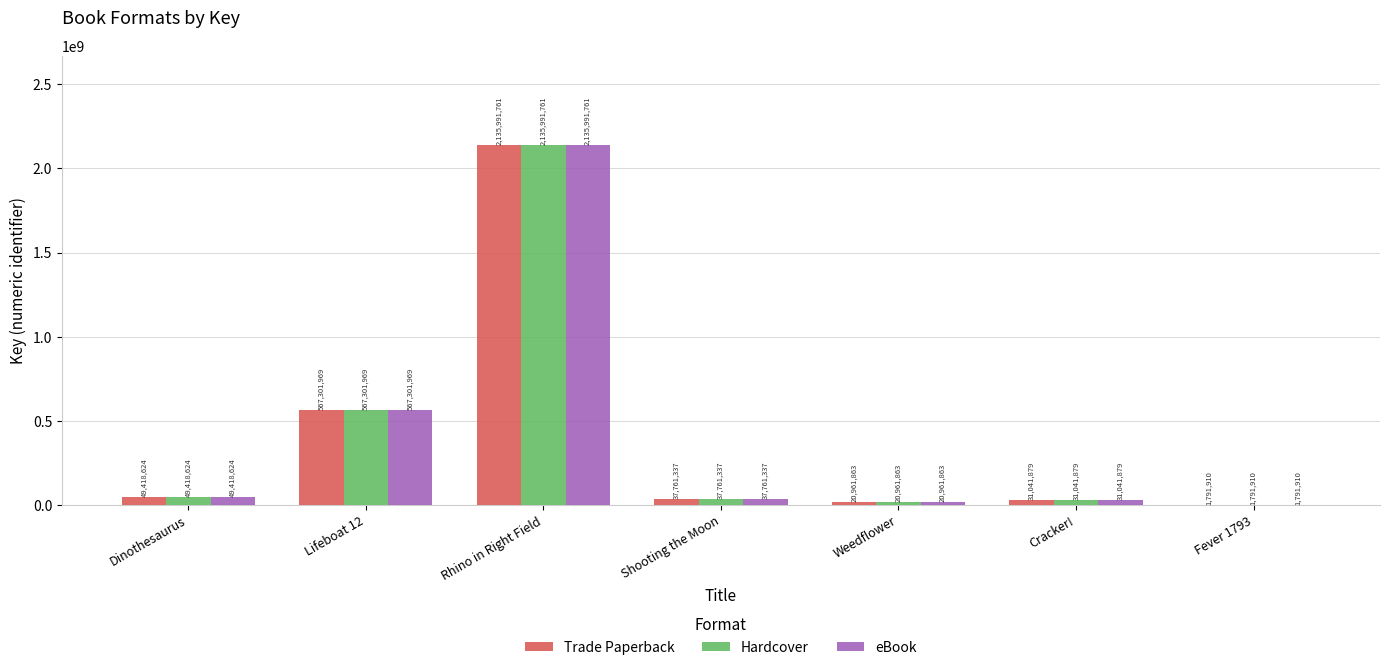

The Trade Paperback series shows 2135991761 at Rhino in Right Field. True or false?

True